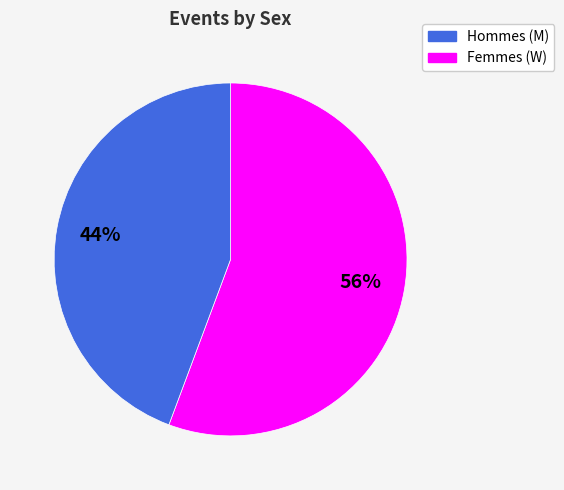

To the nearest percent, what is the average slice percentage?

50%